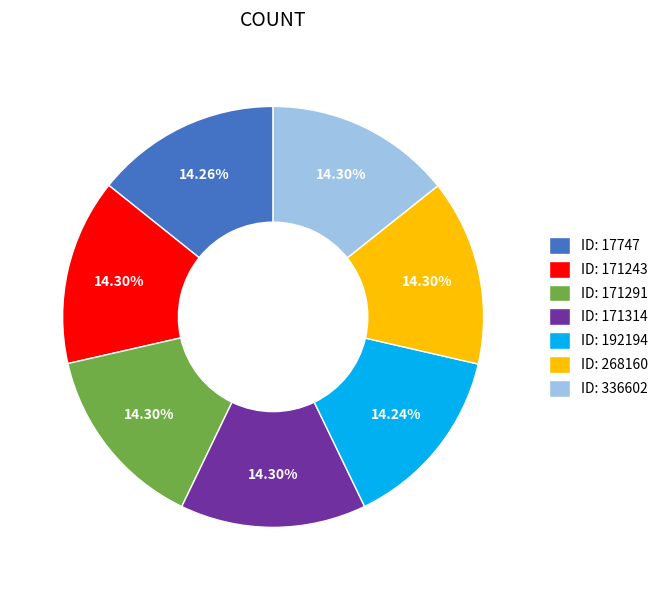

Combined, do ID: 268160 and ID: 171243 account for over 50%?

No